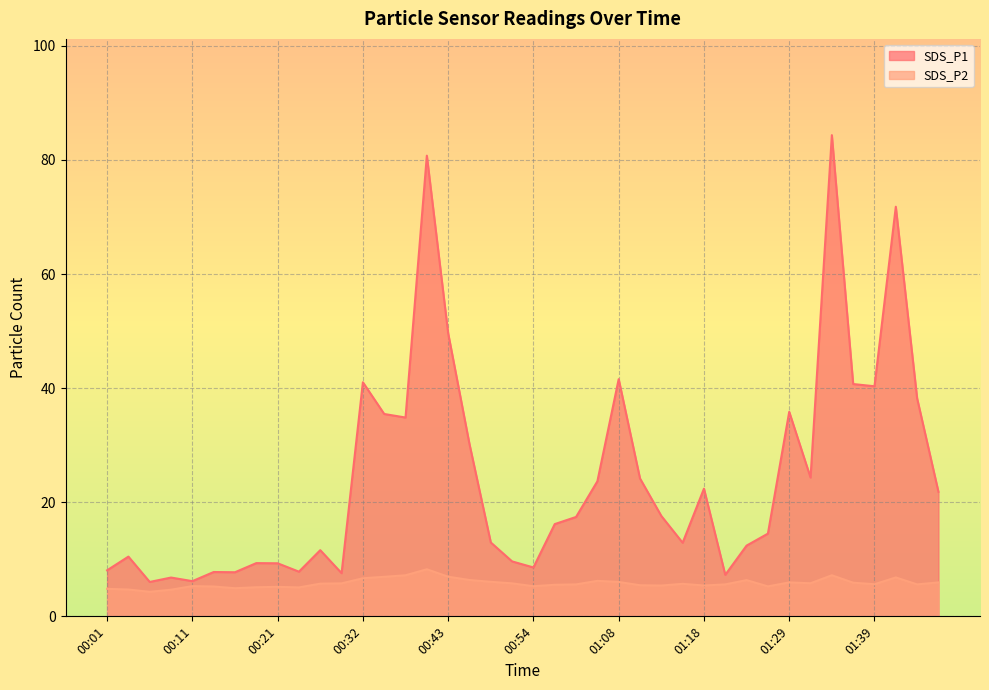

In SDS_P1, how many points are higher than both neighbors (excluding endpoints)?

12